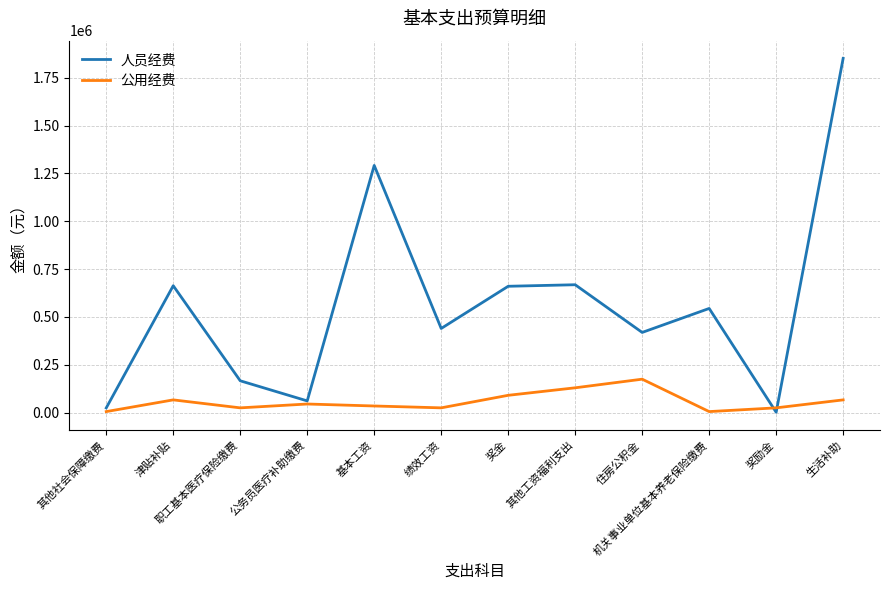

What is the difference between the highest and lowest values at 其他工资福利支出?

538629.0